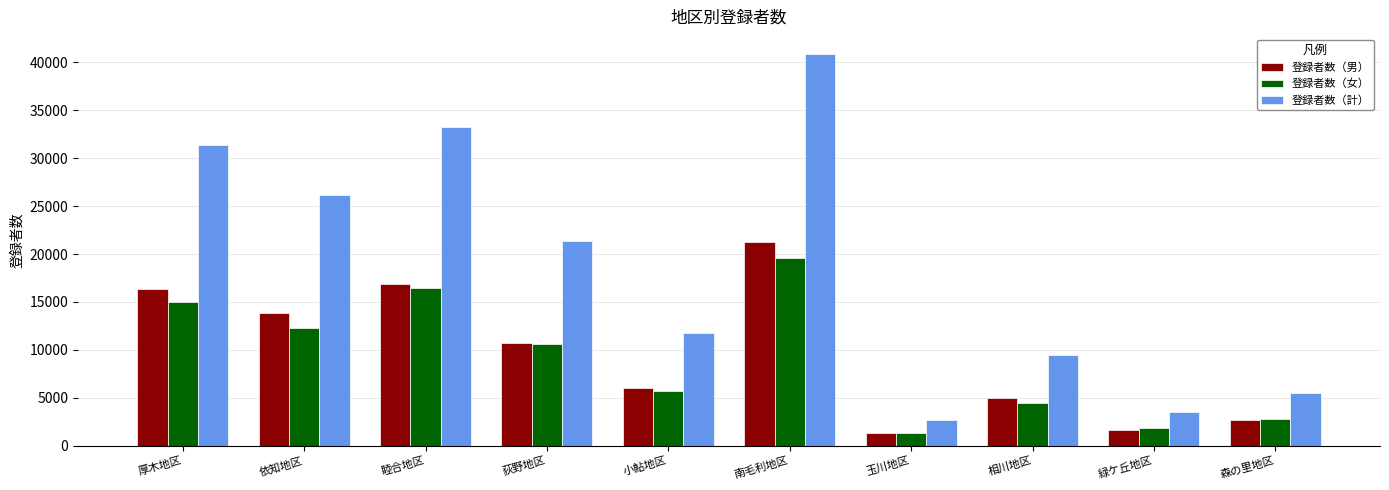

List the series in order of their peak value, lowest first.

登録者数（女）, 登録者数（男）, 登録者数（計）